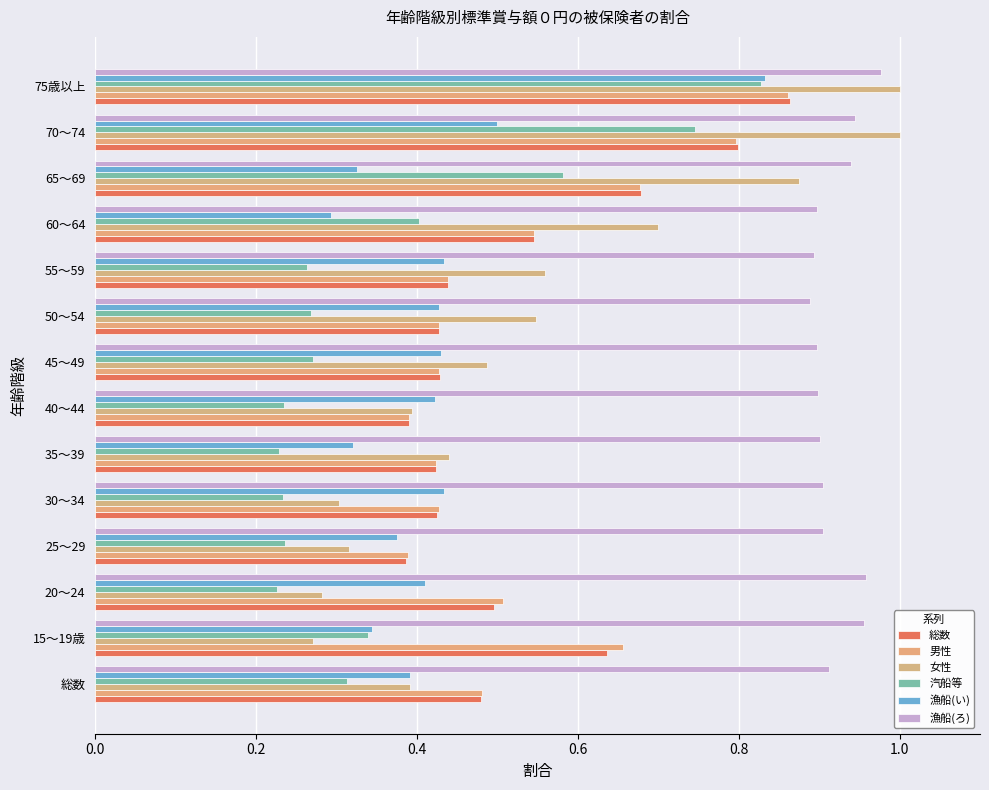

Count the number of data series in this chart.

6